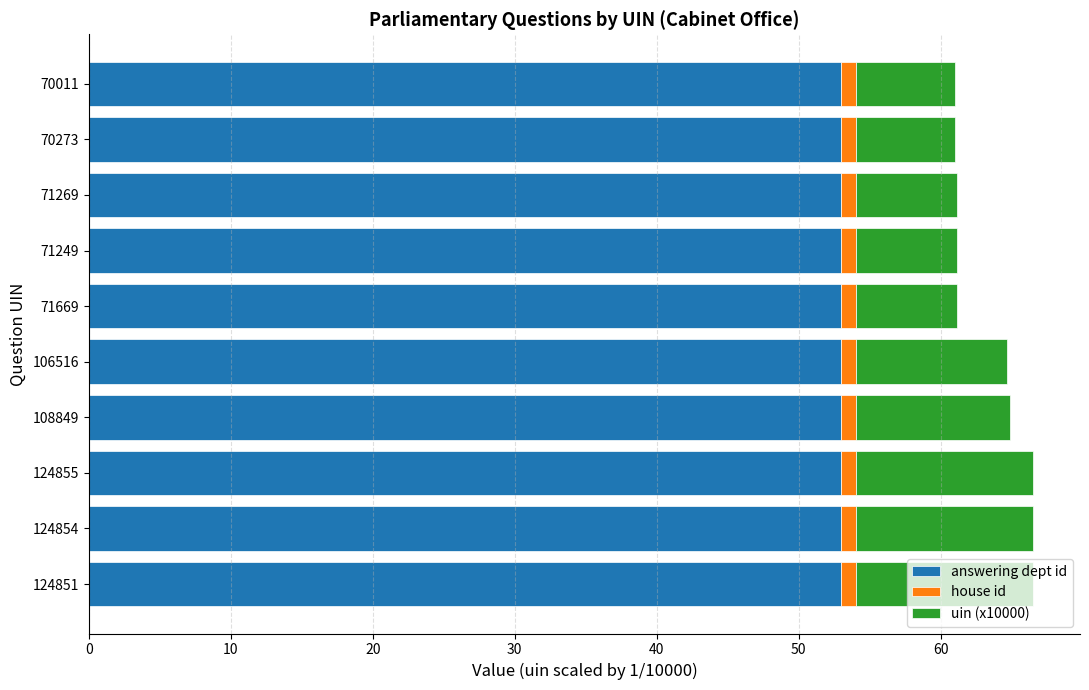

What is the highest value of the answering dept id series?

53.0